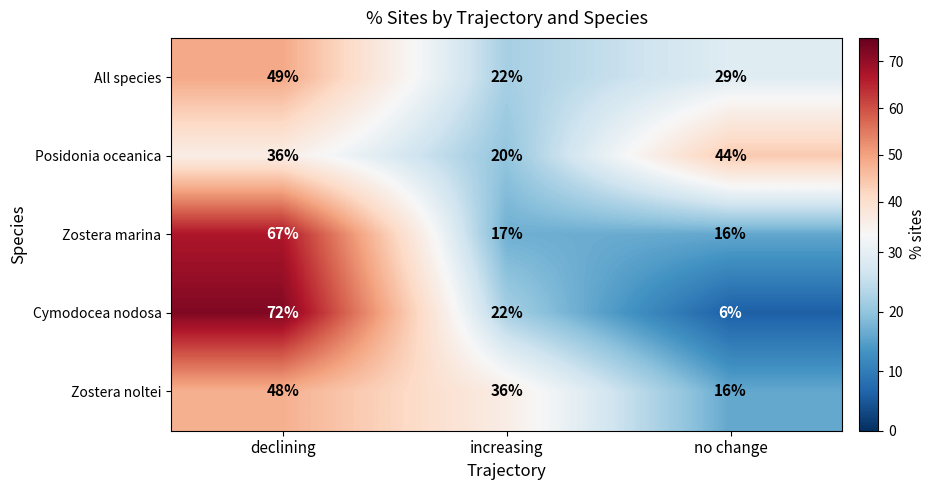

Reading left to right, list all the values displayed in this chart.

All species: declining=49	increasing=22	no change=29
Posidonia oceanica: declining=36	increasing=20	no change=44
Zostera marina: declining=67	increasing=17	no change=16
Cymodocea nodosa: declining=72	increasing=22	no change=6
Zostera noltei: declining=48	increasing=36	no change=16